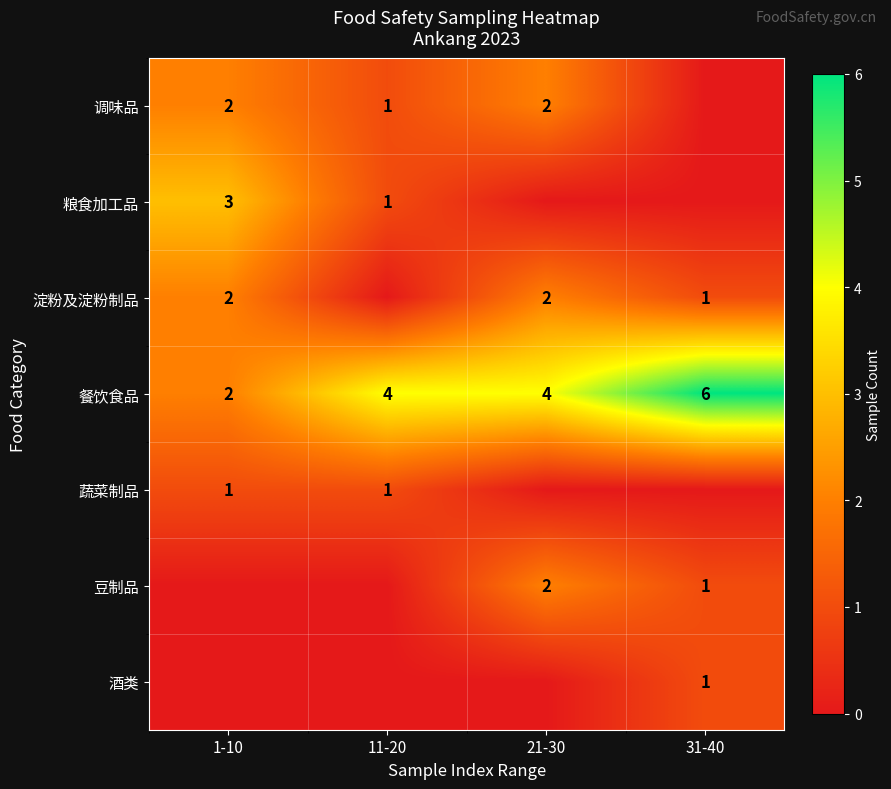

What is the sum of all 餐饮食品 values?

16